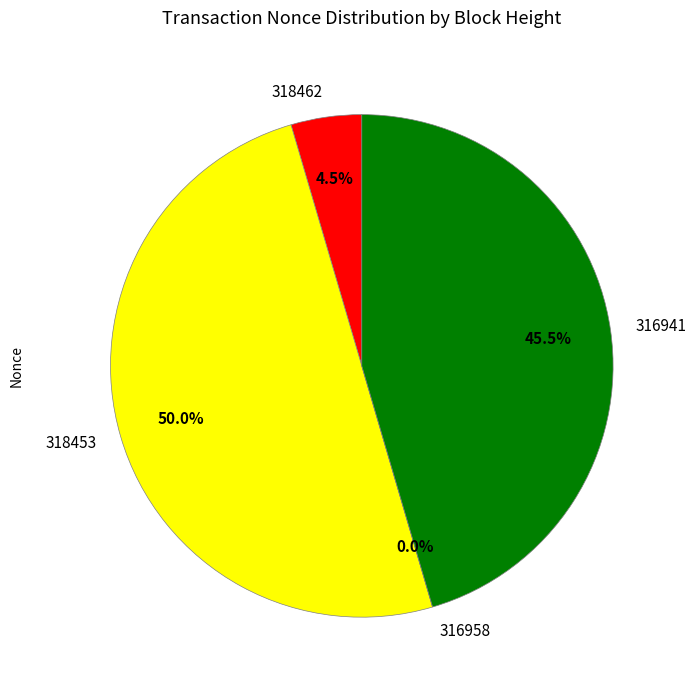

To the nearest percent, what percentage of the pie is 318453?

50%